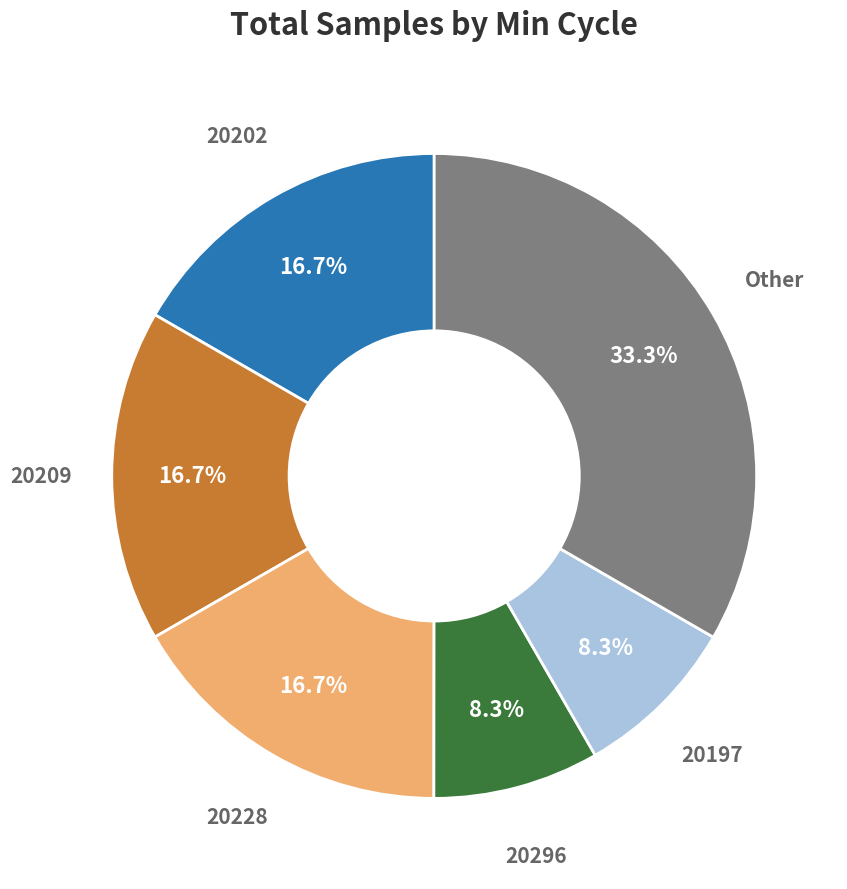

Is there any slice that represents more than half of the pie?

No